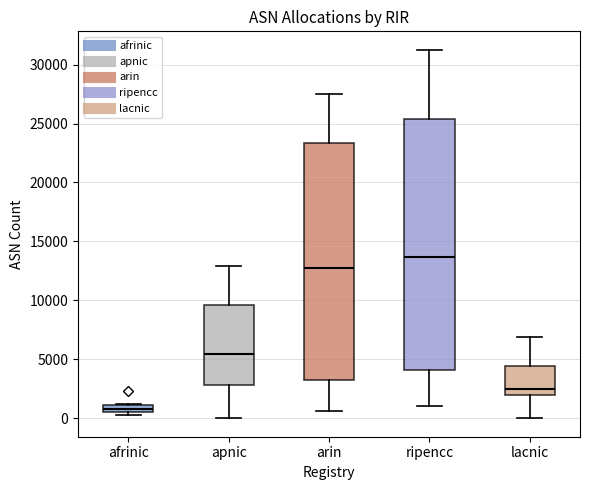

Where does the median line of the box for apnic sit on the y-axis? The values are not printed on the chart, so give them approximately, as read against the axis.

5500